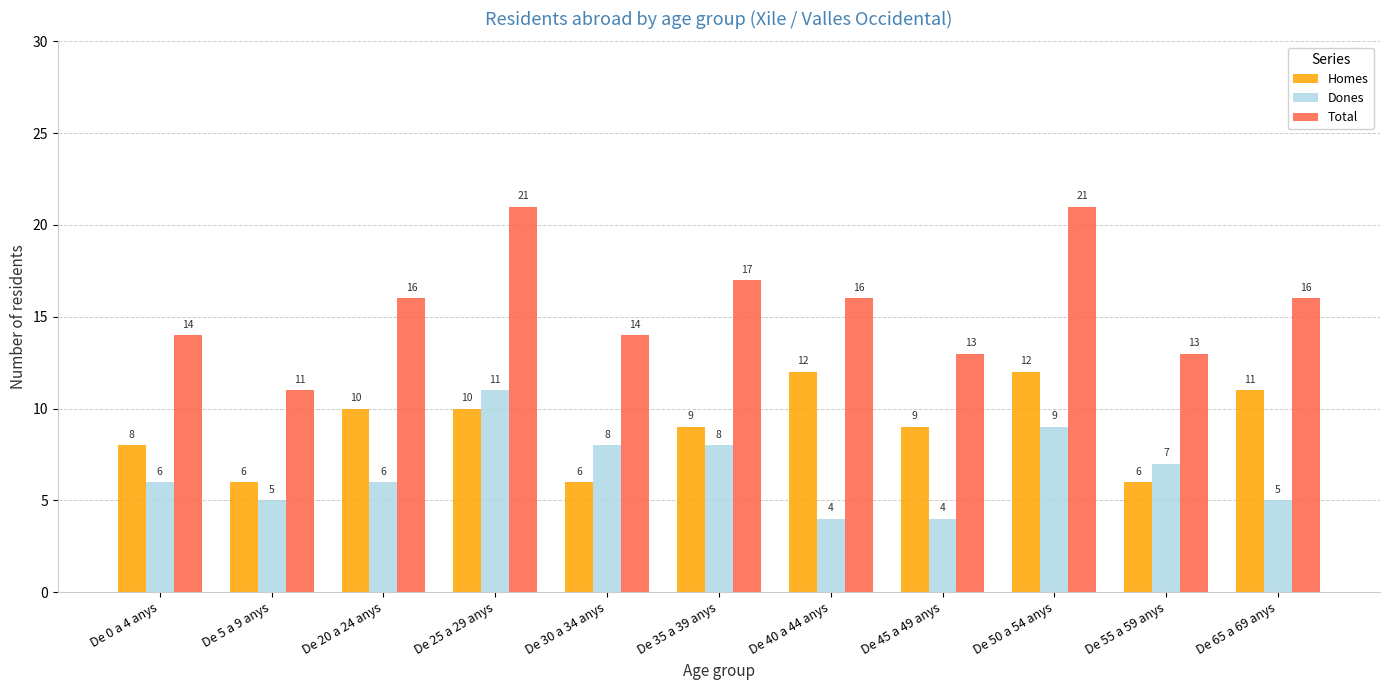

What position from the right is De 25 a 29 anys?

8